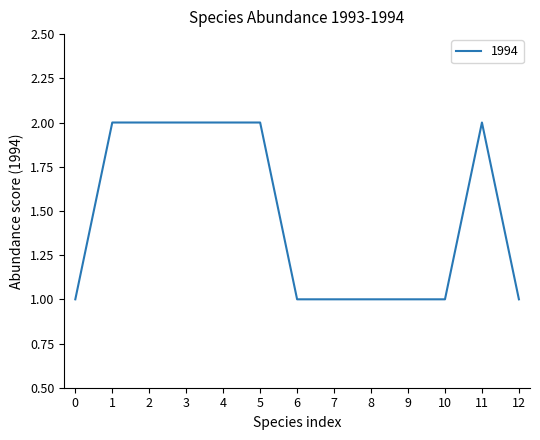

What is the ratio of the value at 10 to the value at 2?

0.5